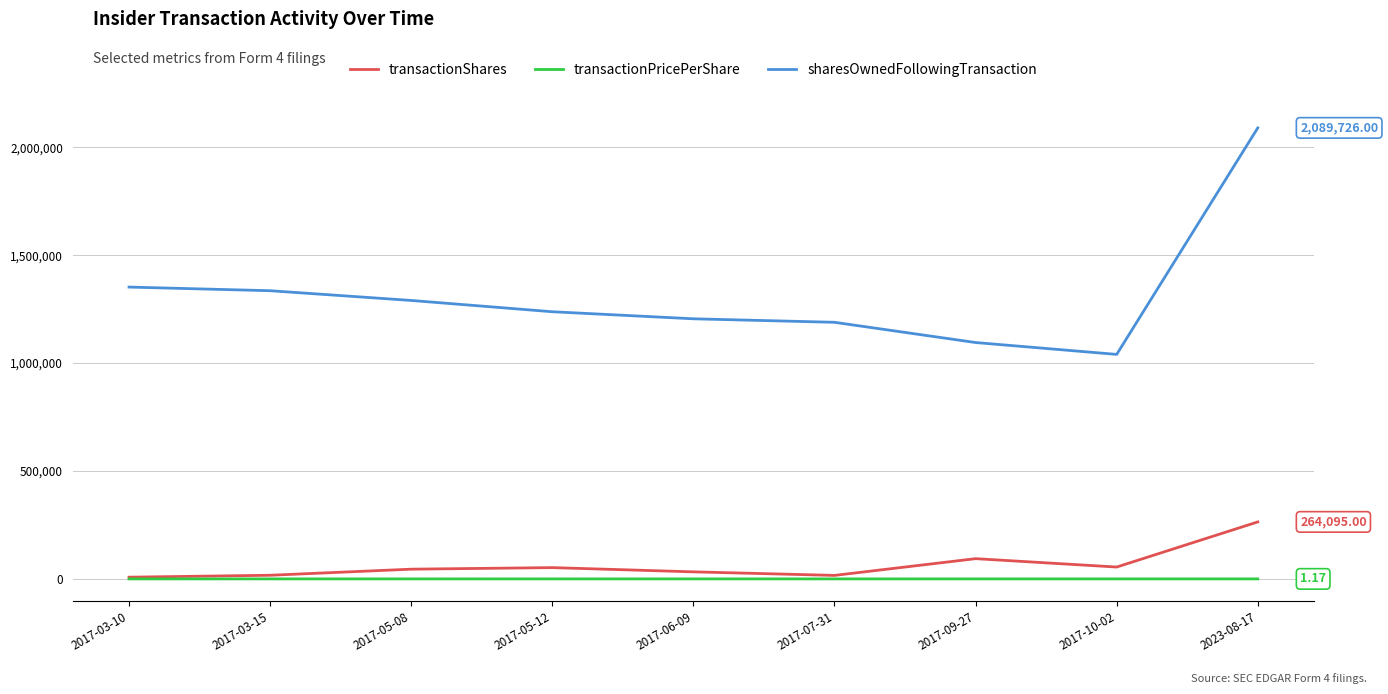

Which series changed the most between 2017-05-08 and 2017-07-31?

sharesOwnedFollowingTransaction